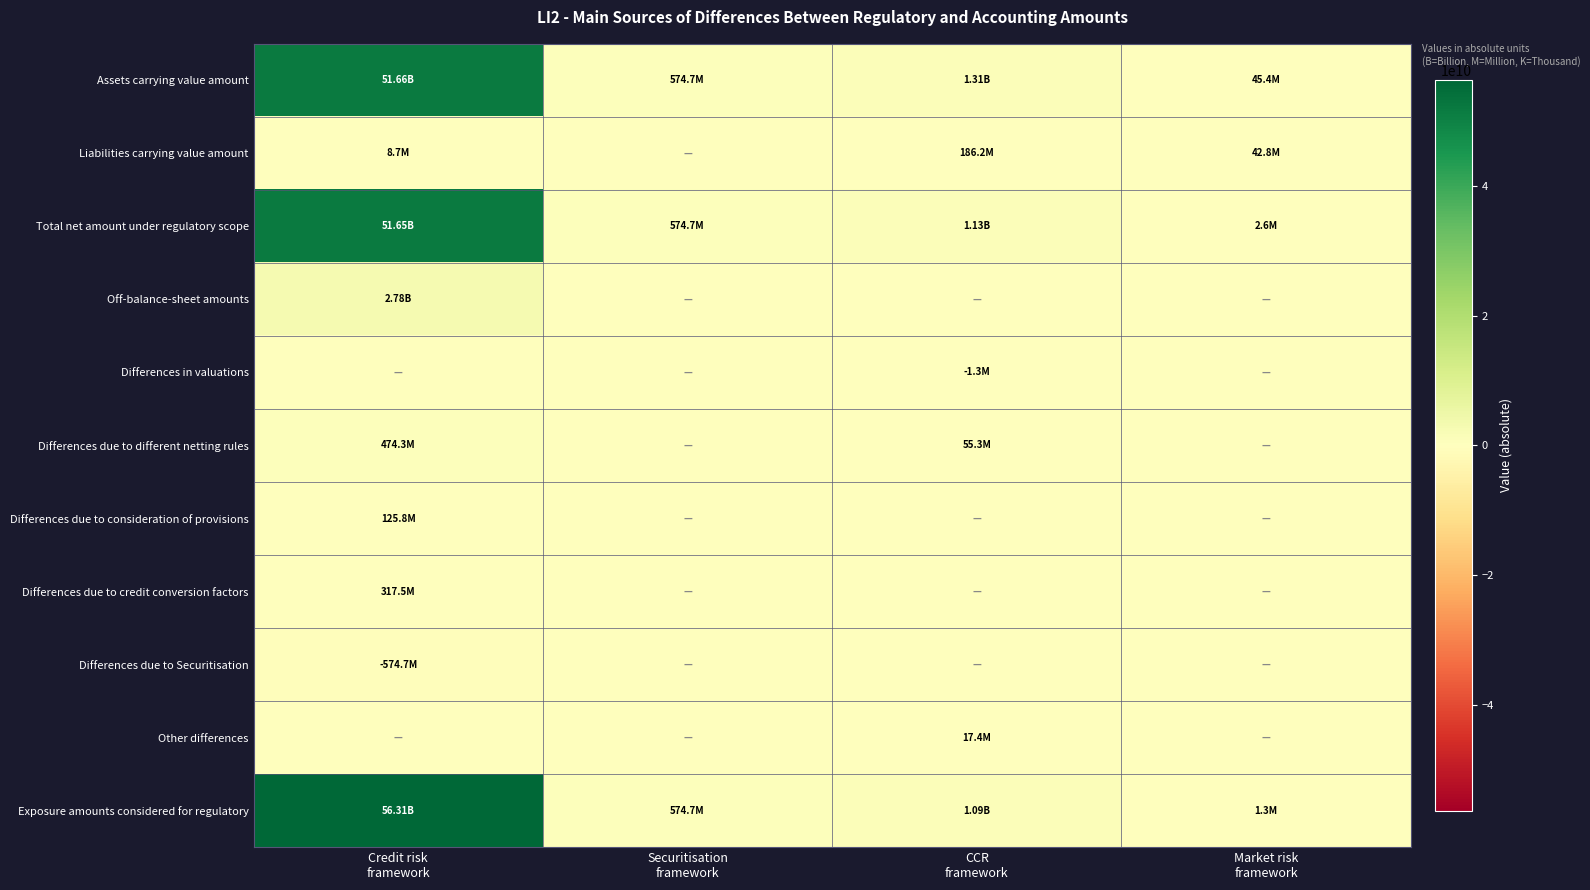

At how many categories does at least one series exceed 14816688786?

1